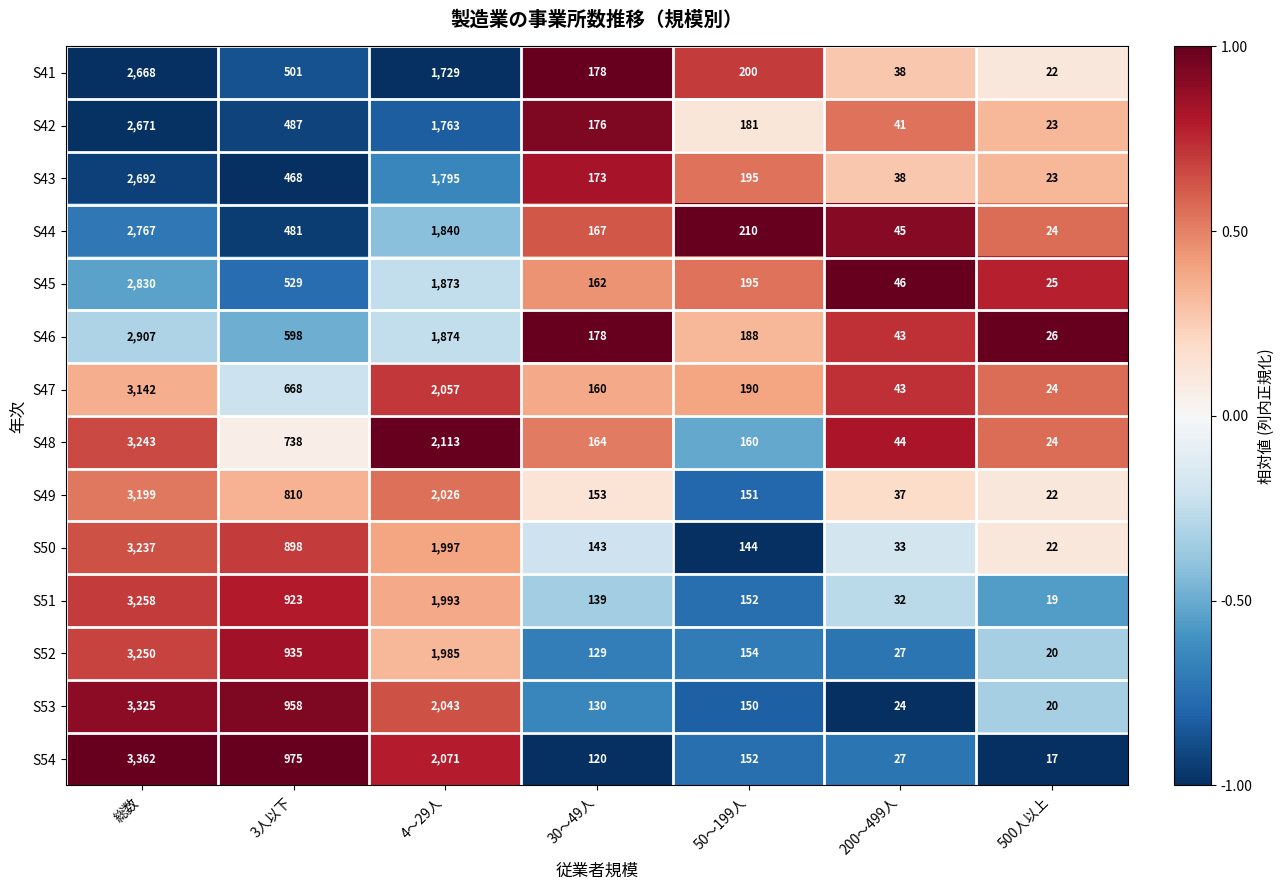

What is the approximate value of S51 at 3人以下, to the nearest 100?

900